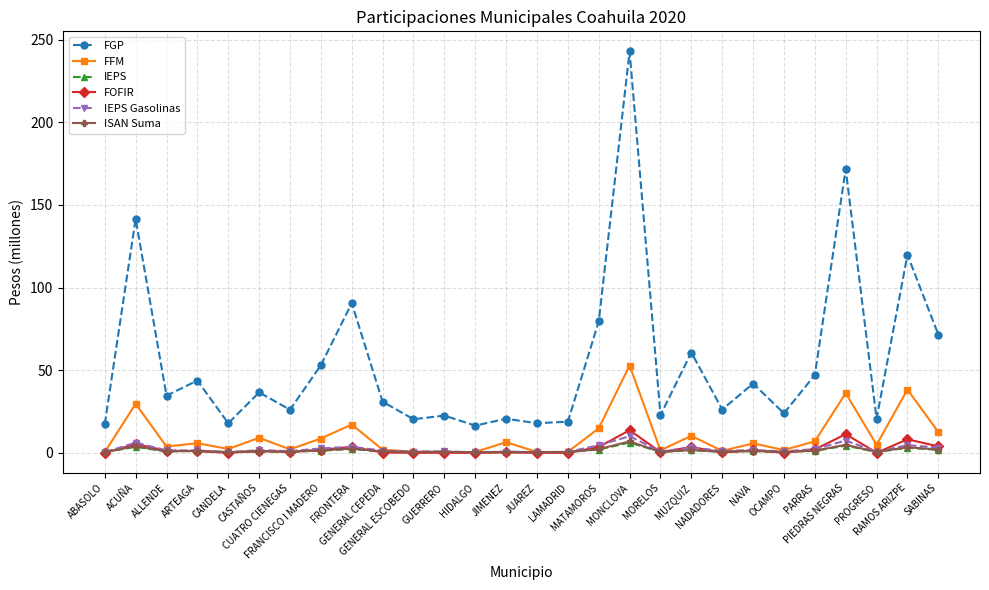

Which series has the widest spread of values?

FGP